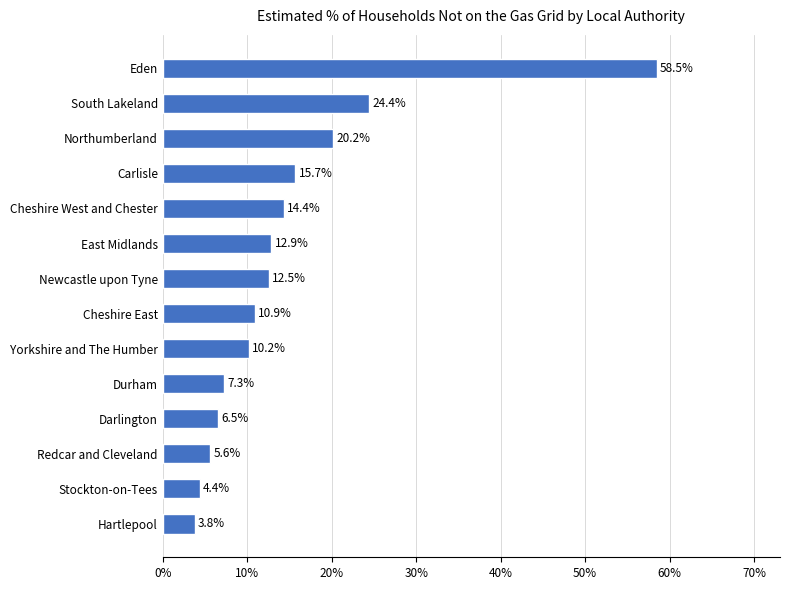

What is the greatest value displayed?

0.6